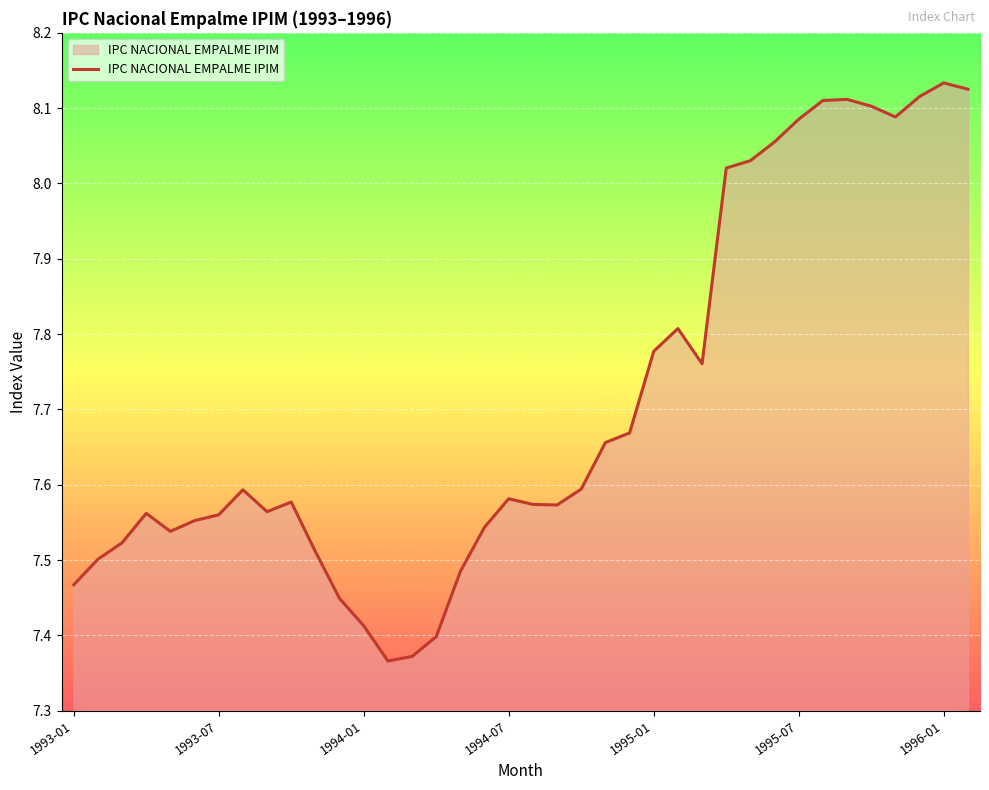

What is the difference between the maximum and minimum values?

0.8